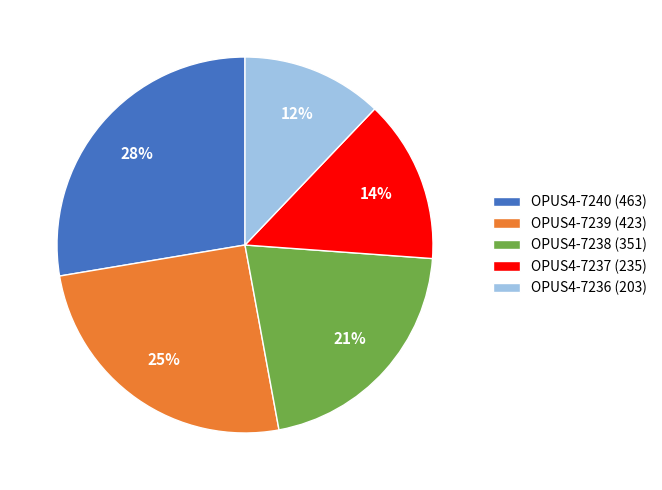

To the nearest percent, what is the difference between the OPUS4-7236 (203) and OPUS4-7237 (235) slice percentages?

2%